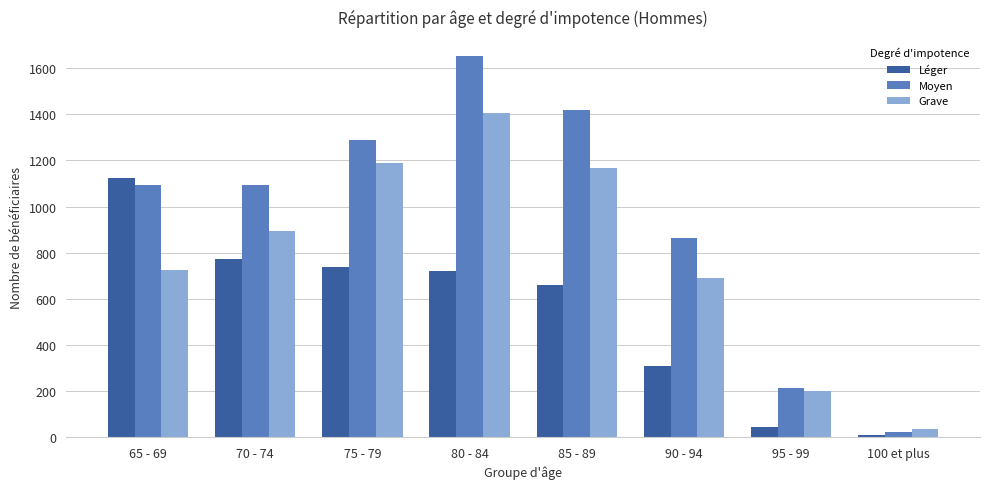

Which label corresponds to the largest value in the chart?

80 - 84